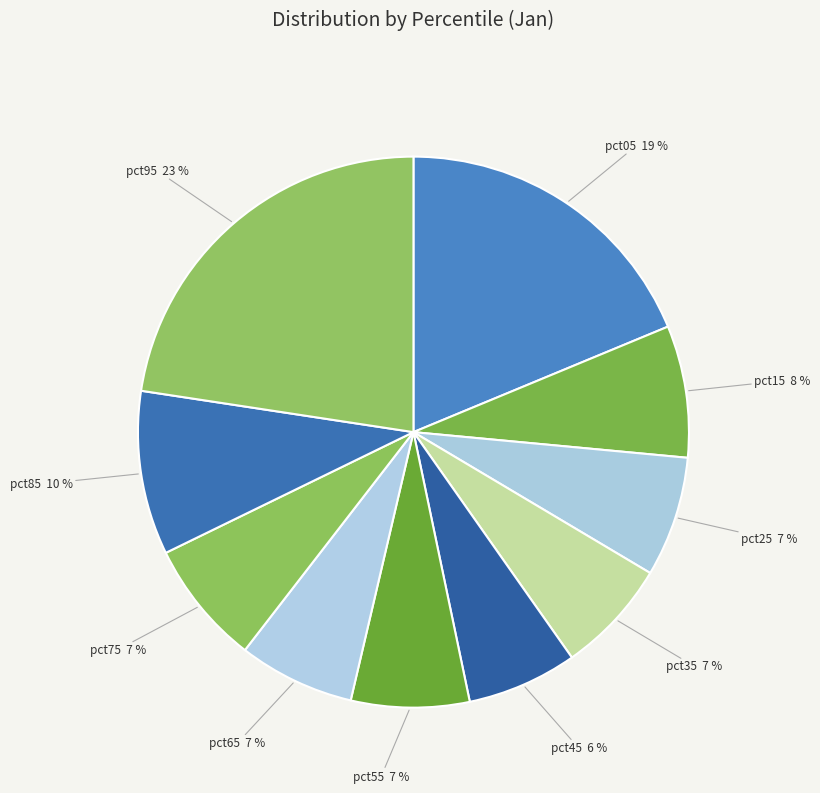

How many slices are in this pie chart?

10